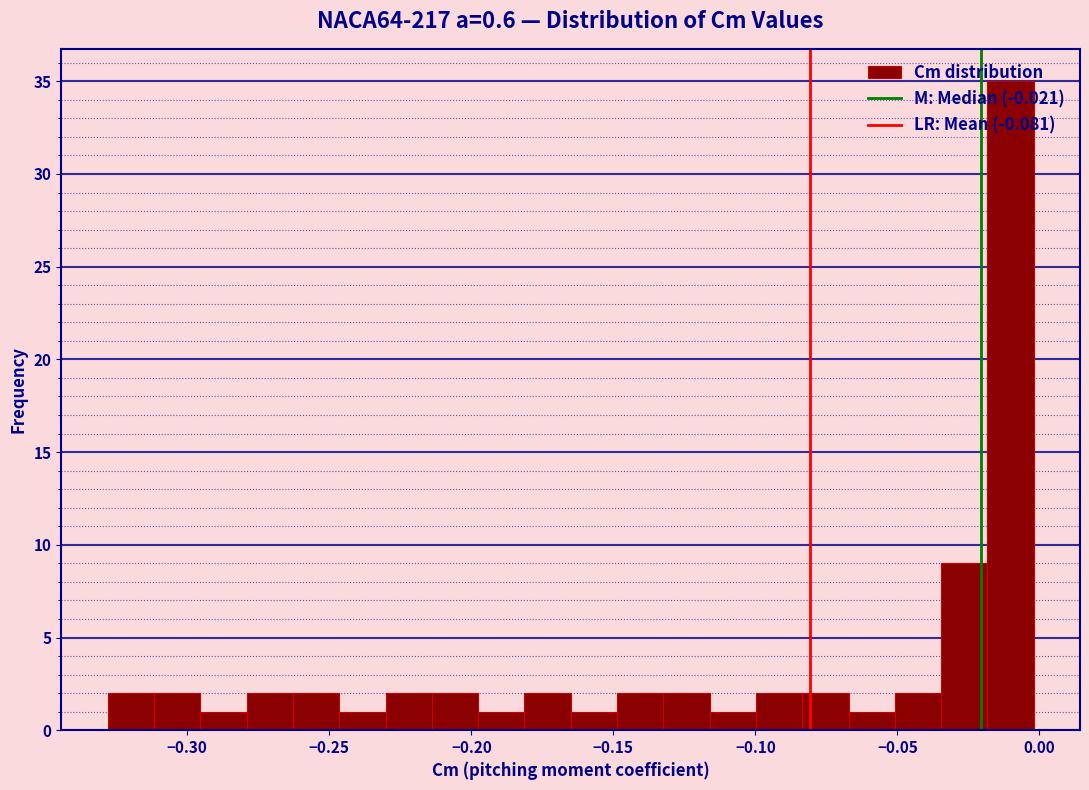

Read against the x-axis, roughly where is the centre of the tallest bar?

-0.010